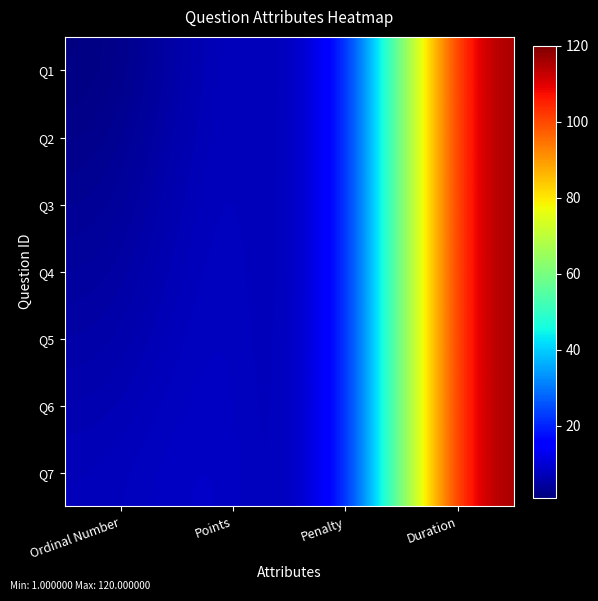

How many distinct data groups are displayed?

7